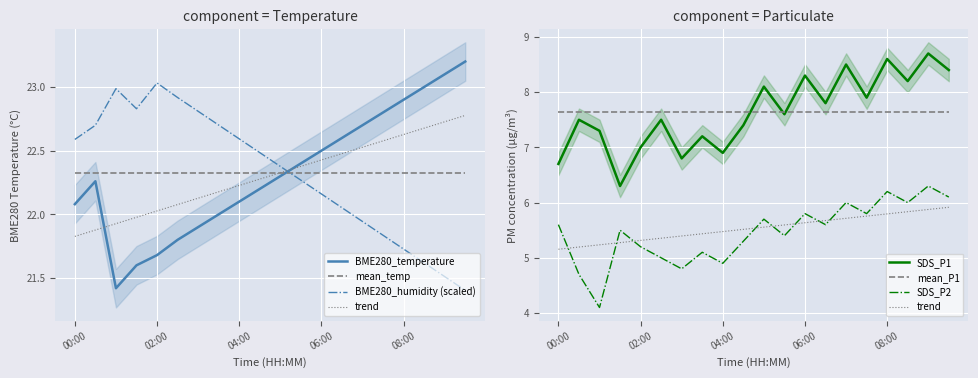

What are all the series names shown in the legend?

BME280_temperature, BME280_humidity, SDS_P1, SDS_P2